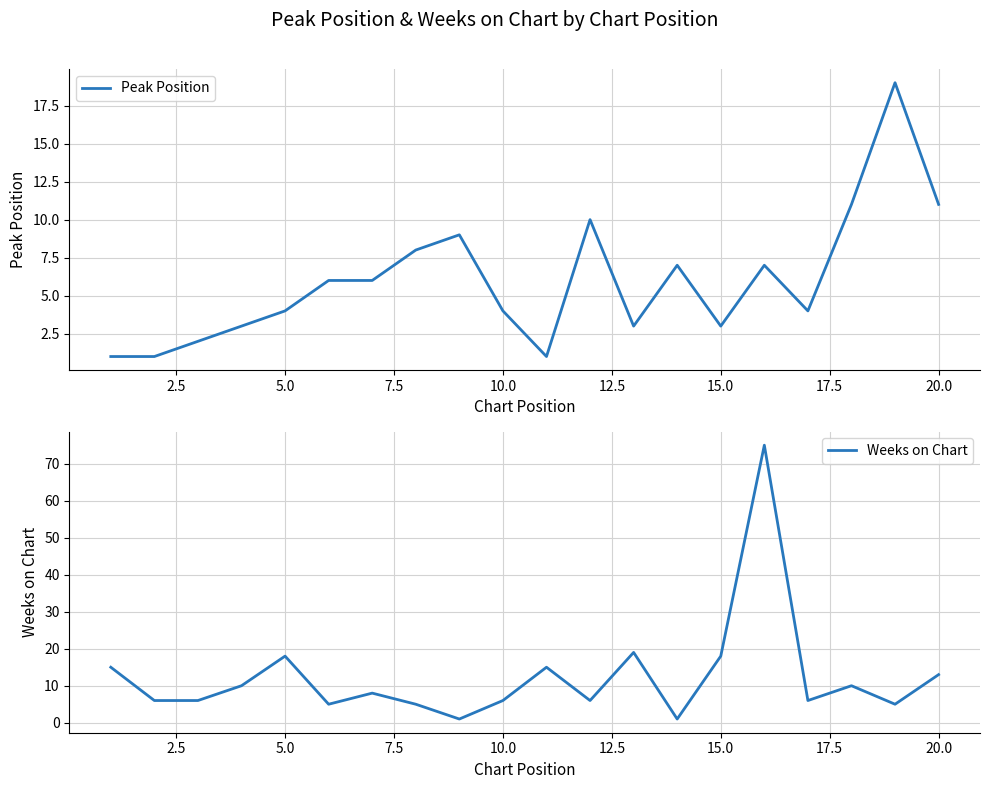

Does the chart display data point markers on the line(s)?

No